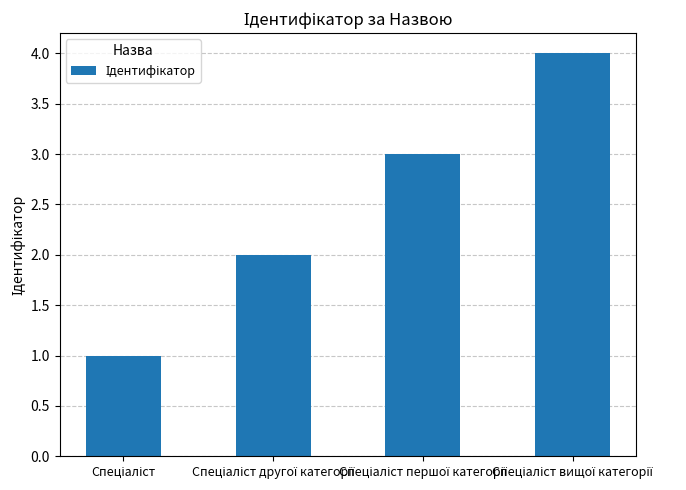

What is the difference between the maximum and minimum values?

3